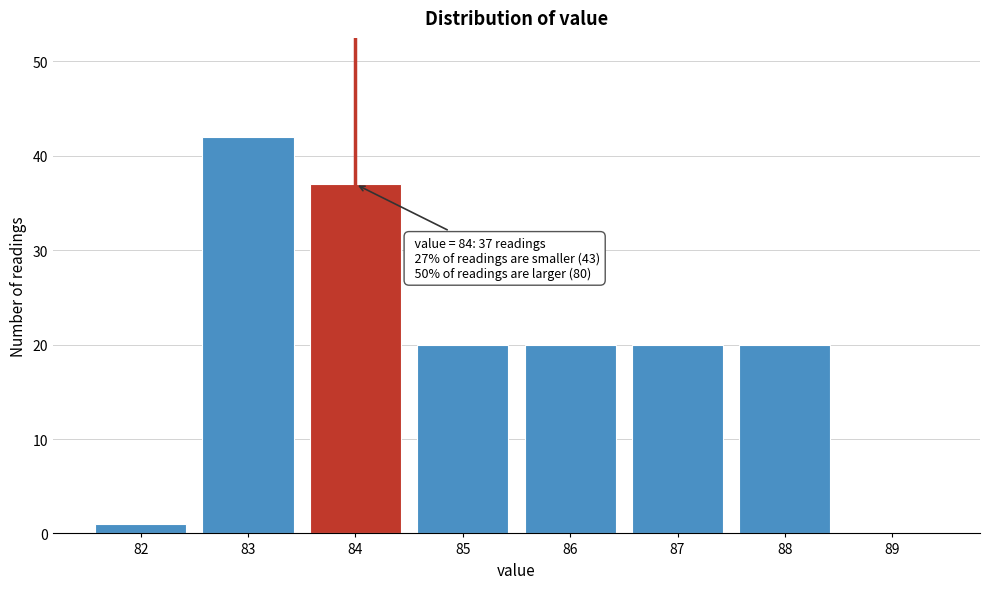

Reading right to left, extract all data points from this chart.

89=0	88=20	87=20	86=20	85=20	84=37	83=42	82=1